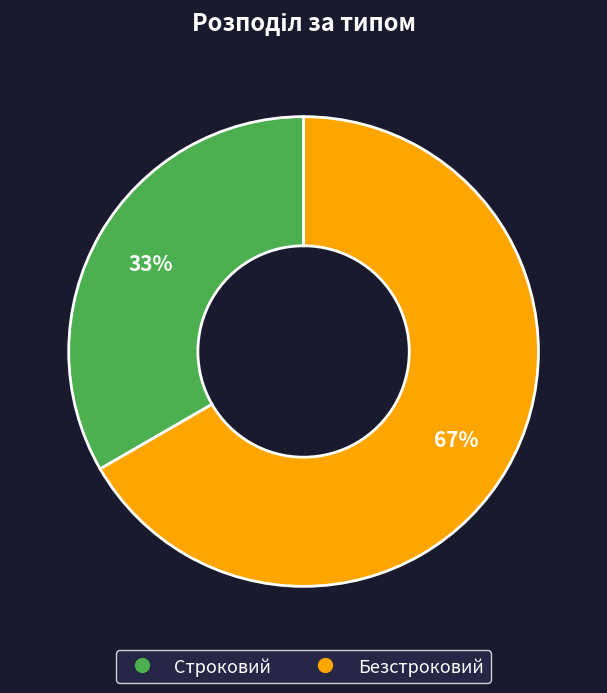

How many slices are in this pie chart?

2